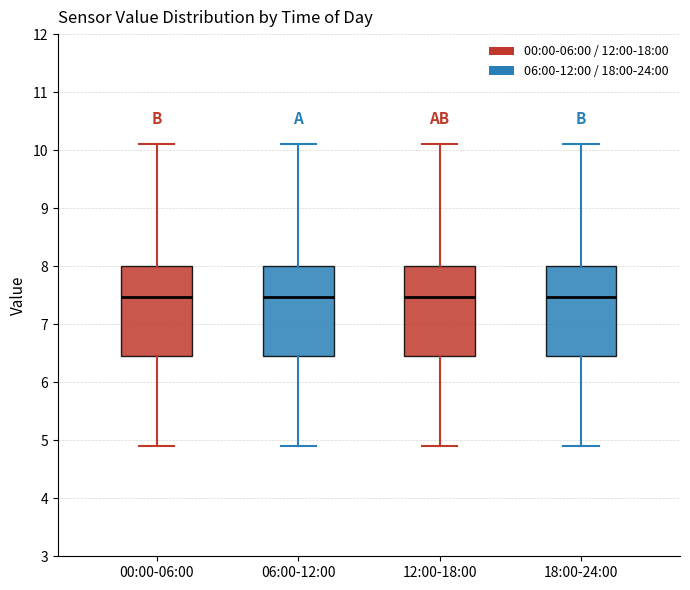

Reading left to right, transcribe this box plot: for each box, give where its median line is, the range the box spans, and where its two whiskers end, as read against the y-axis. The values are not printed on the chart, so give them approximately, as read against the axis.

00:00-06:00: median 7.5, box 6.5 to 8.0, whiskers 4.9 to 10.1
06:00-12:00: median 7.5, box 6.5 to 8.0, whiskers 4.9 to 10.1
12:00-18:00: median 7.5, box 6.5 to 8.0, whiskers 4.9 to 10.1
18:00-24:00: median 7.5, box 6.5 to 8.0, whiskers 4.9 to 10.1